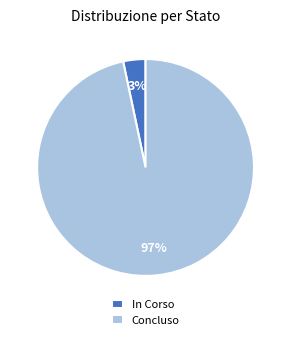

Rank the categories by value from lowest to highest.

In Corso, Concluso